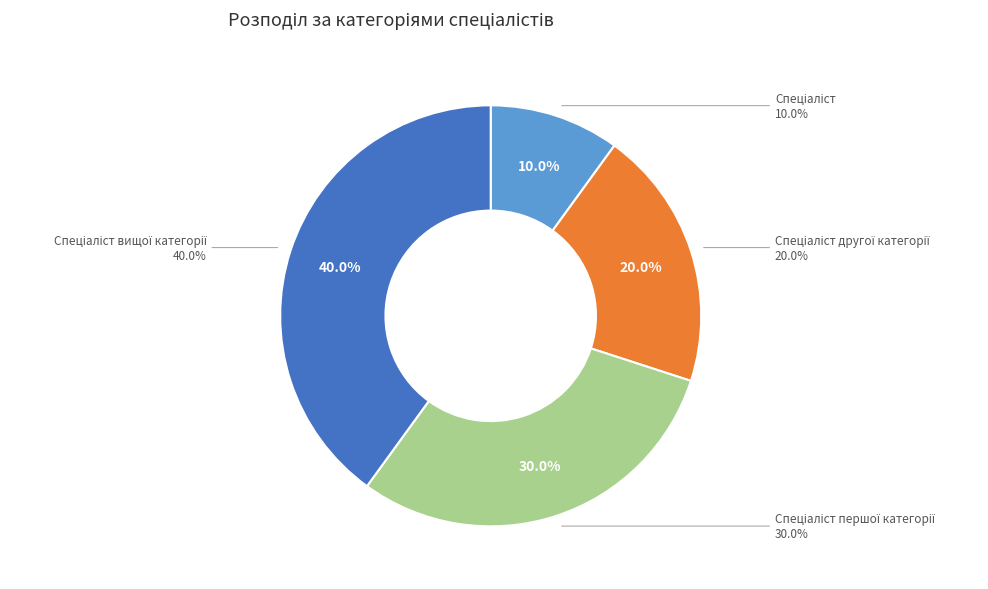

What is the smallest slice in the pie chart?

Спеціаліст